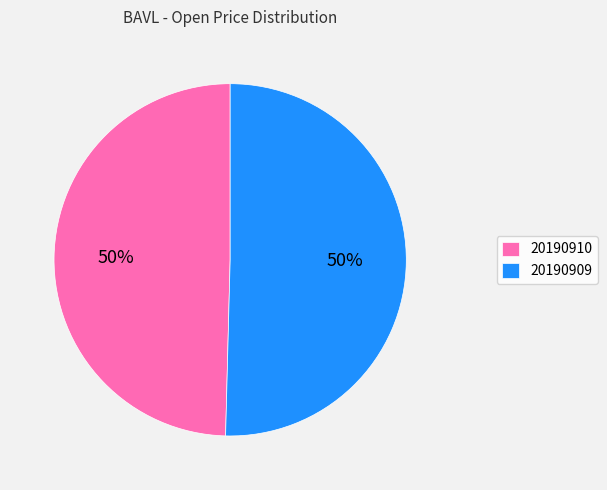

To the nearest percent, what portion does 20190909 represent?

50%